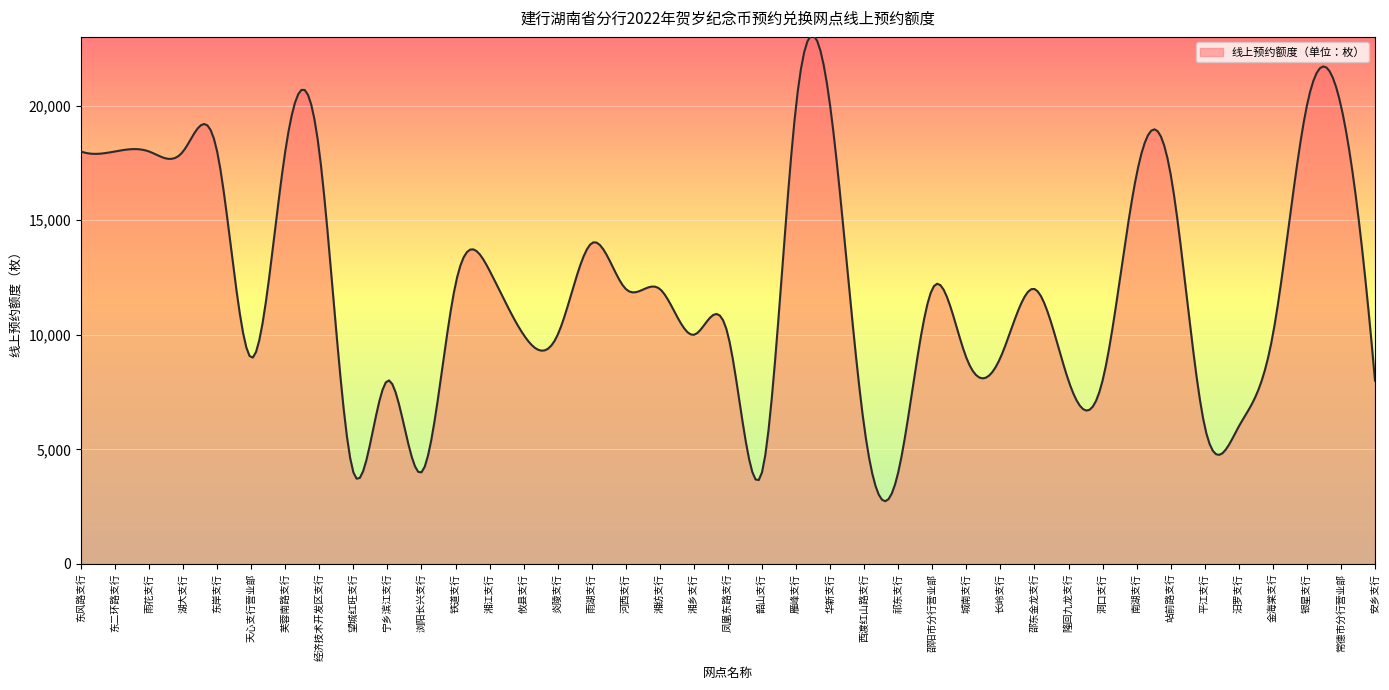

What is the difference between the maximum and minimum values?

20304.5